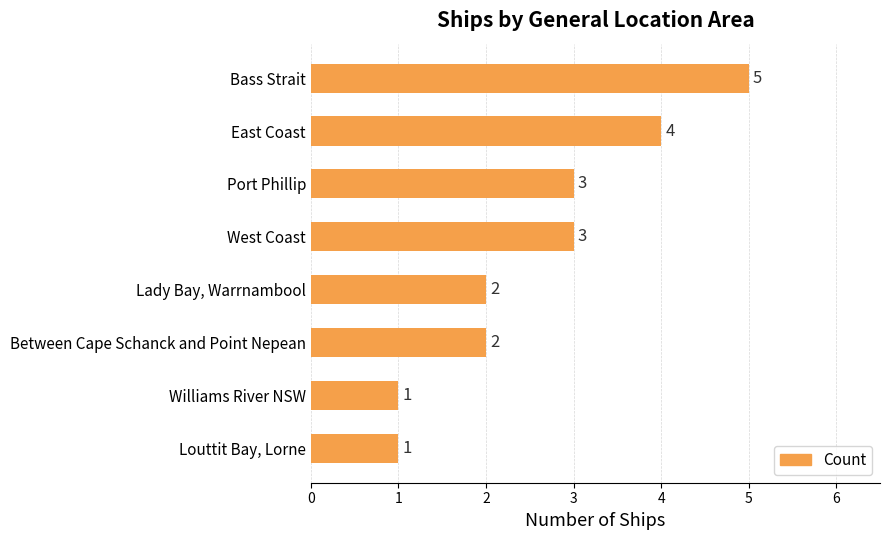

What is the label of the 1st bar from the top?

Bass Strait